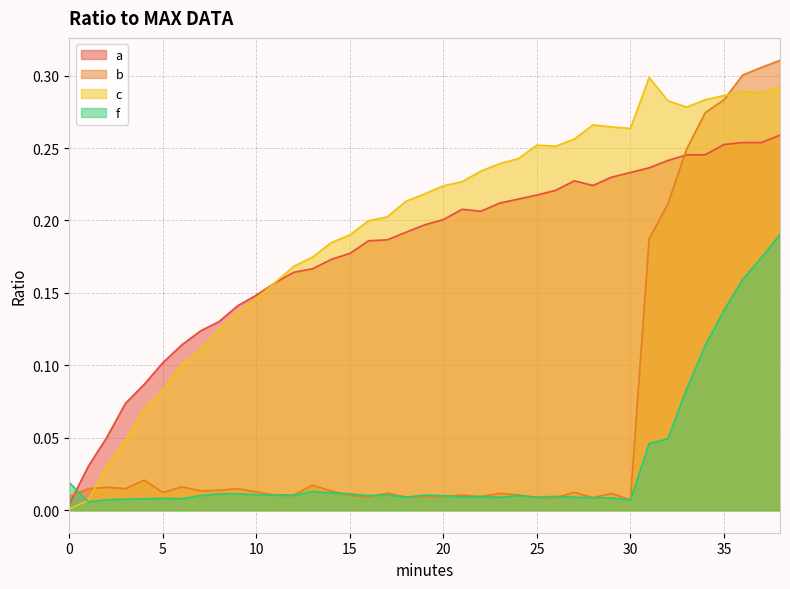

How many intersections are there between c and a?

1